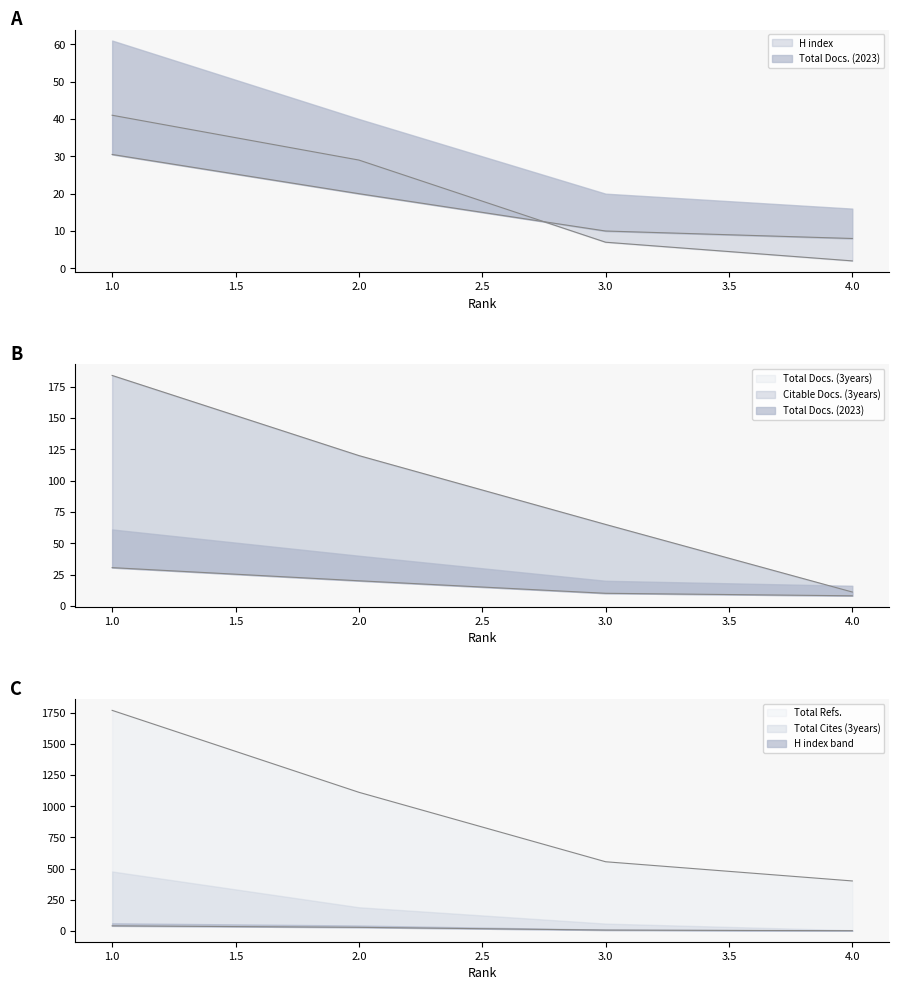

How many data points in H index are above 29?

1